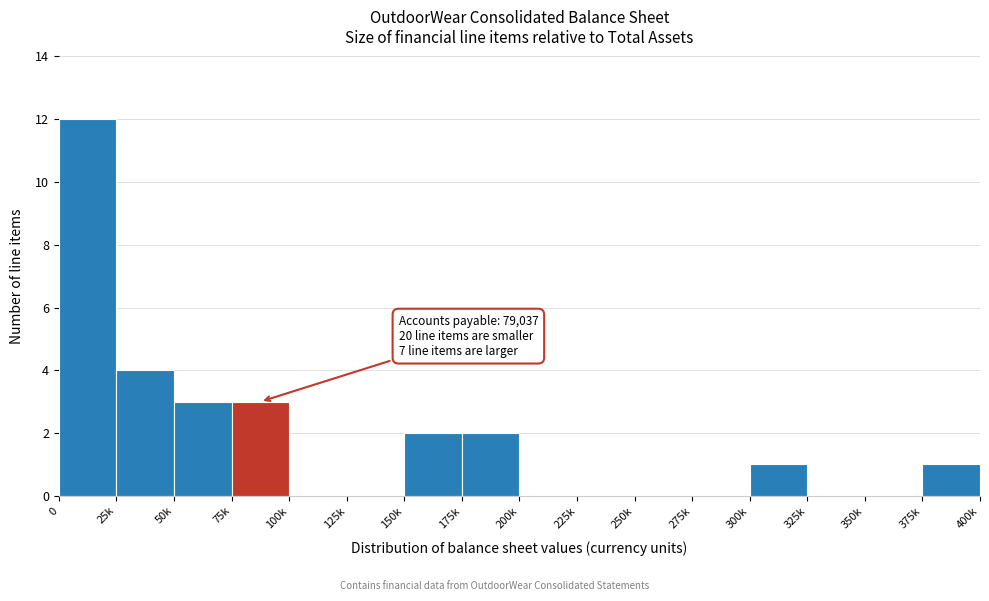

Reading left to right, list all the values displayed in this chart.

0=12	25k=4	50k=3	75k=3	100k=0	125k=0	150k=2	175k=2	200k=0	225k=0	250k=0	275k=0	300k=1	325k=0	350k=0	375k=1